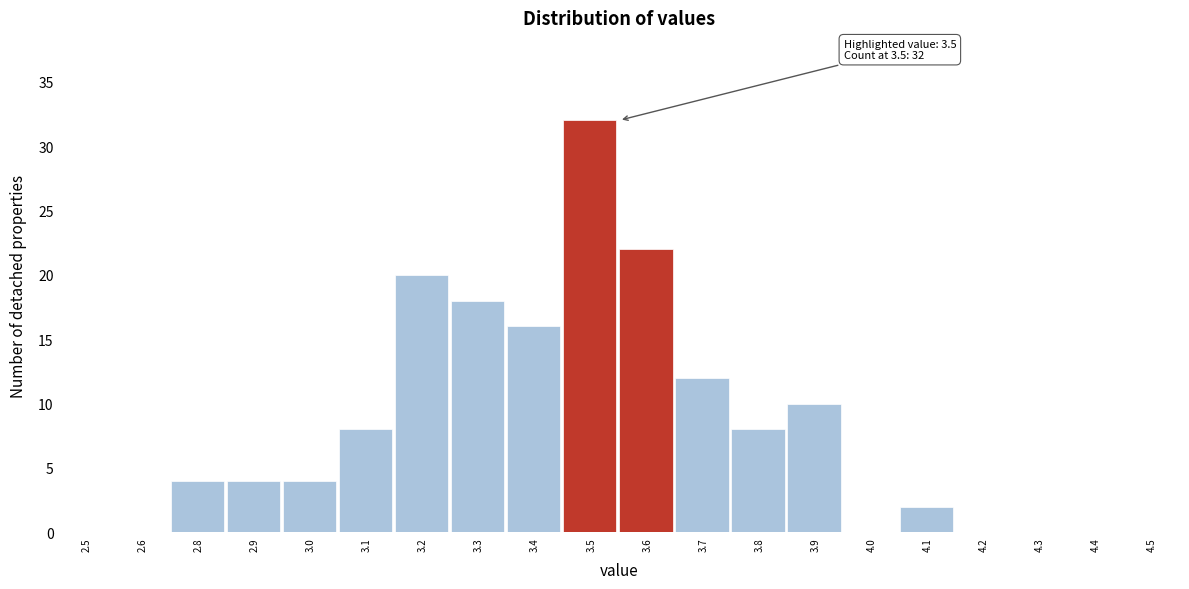

Reading left to right, what are all the values shown in this chart?

2.5=0	2.6=0	2.8=4	2.9=4	3.0=4	3.1=8	3.2=20	3.3=18	3.4=16	3.5=32	3.6=22	3.7=12	3.8=8	3.9=10	4.0=0	4.1=2	4.2=0	4.3=0	4.4=0	4.5=0